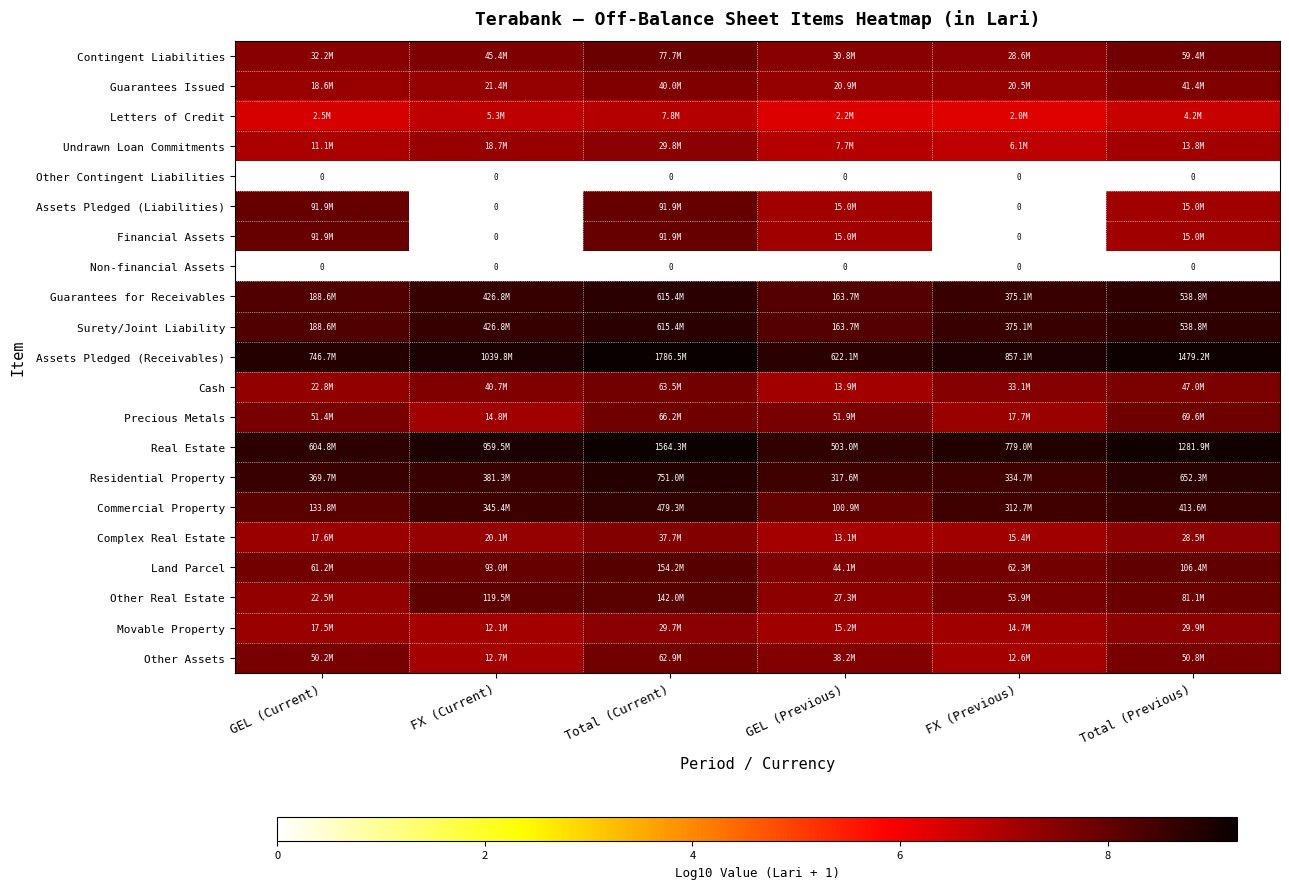

What is the difference between the second highest and minimum values in the Real Estate series?

0.4